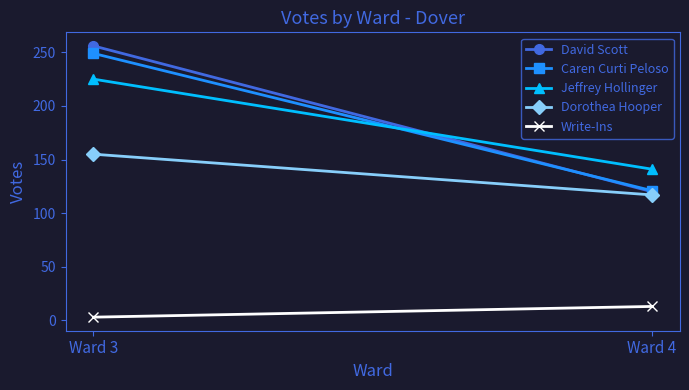

True or false: Write-Ins has a value of 13 at Ward 4.

True